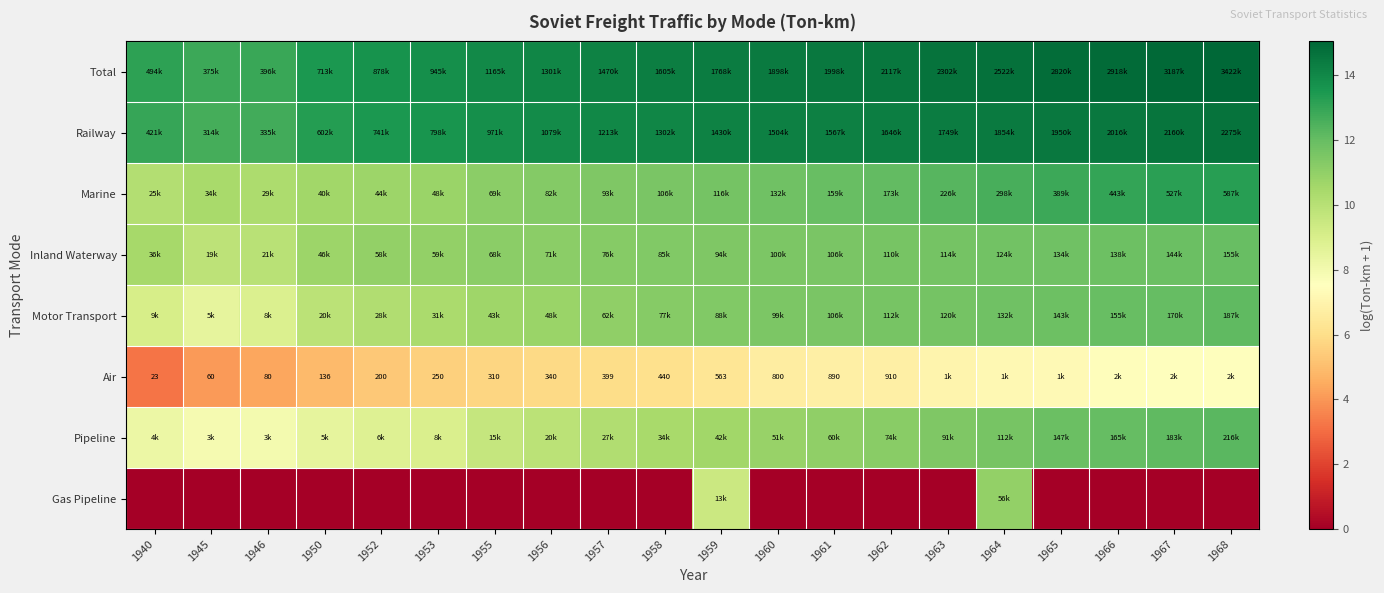

The Pipeline series shows 8.2 at 1940. True or false?

True